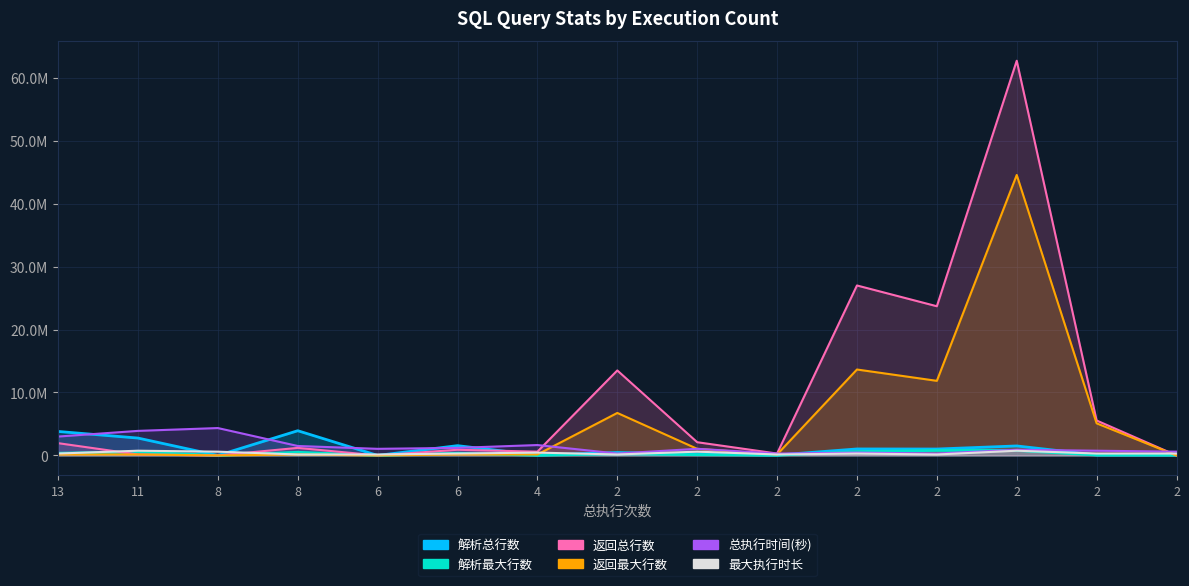

Which series has the widest spread of values?

返回总行数